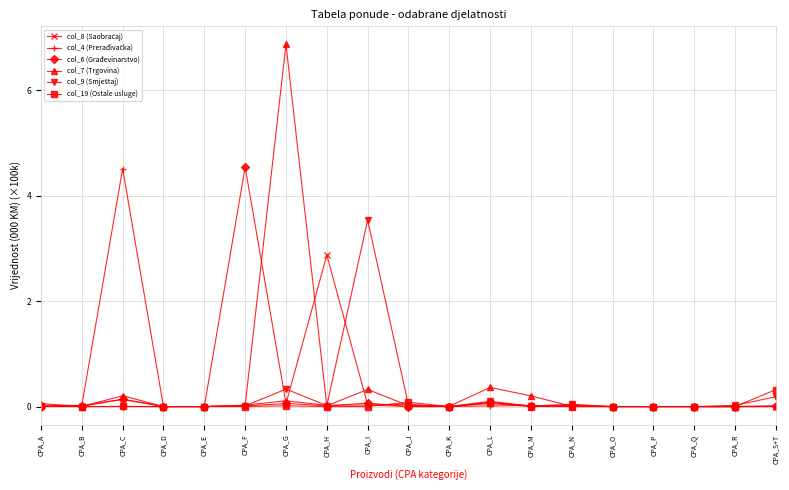

What is the maximum value shown in the chart?

6.9